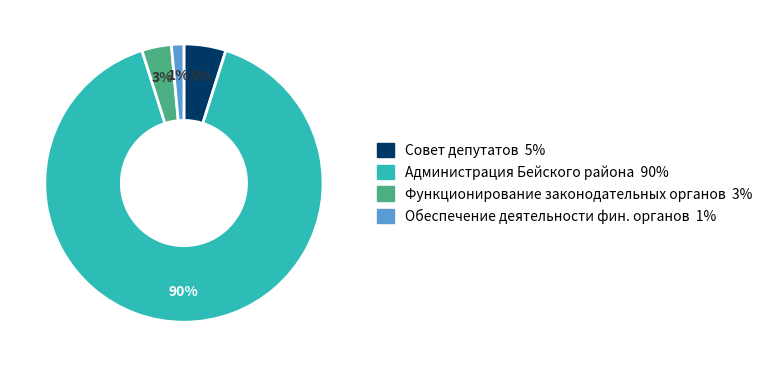

Is there any slice that represents more than half of the pie?

Yes